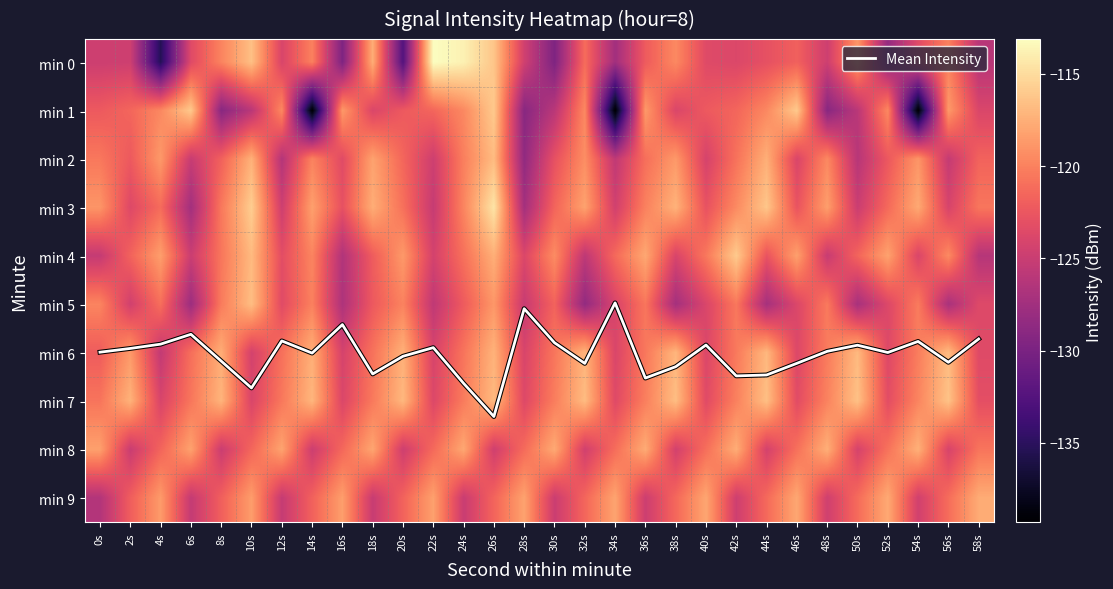

How many series are shown in this chart?

11